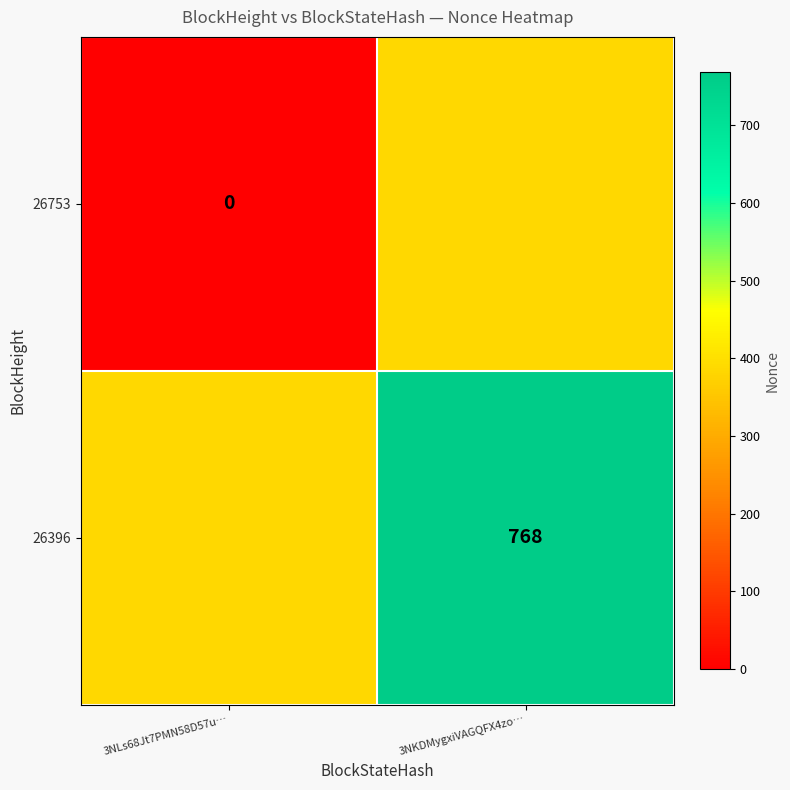

At which category is the sum across all series the highest?

3NKDMygxiVAGQFX4zo…